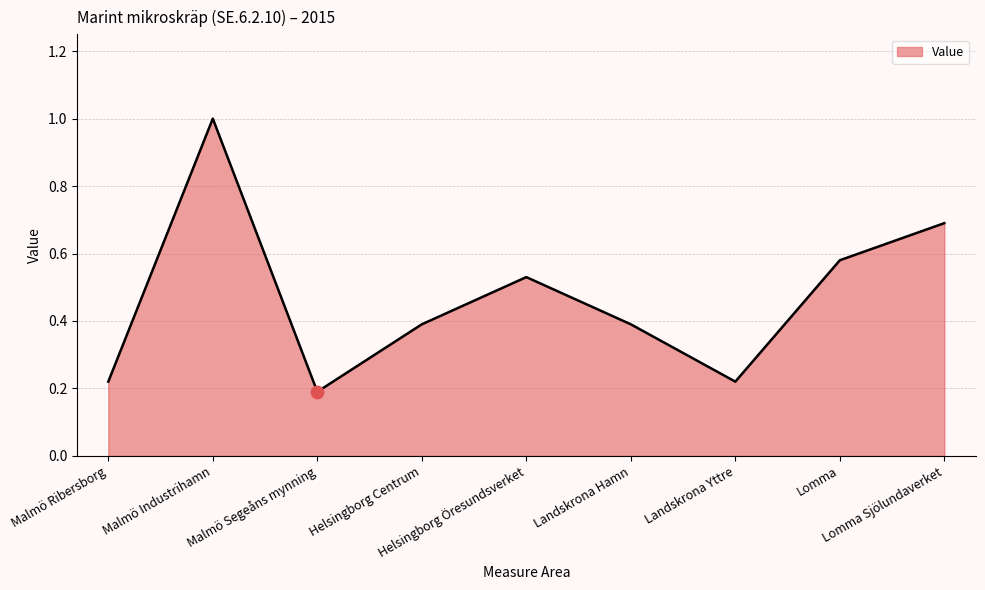

Between Helsingborg Öresundsverket and Landskrona Hamn, which is larger?

Helsingborg Öresundsverket